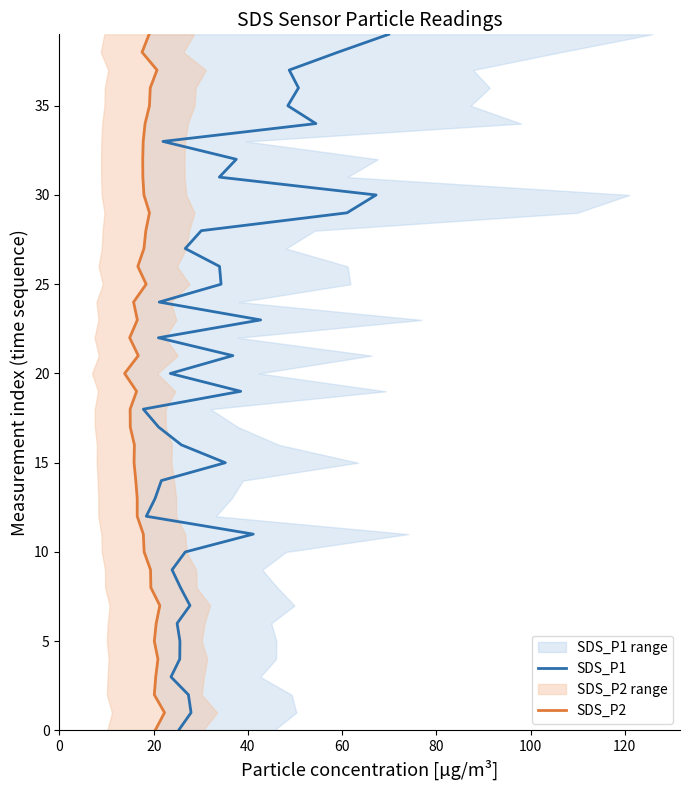

What are all the series names shown in the legend?

SDS_P1, SDS_P2